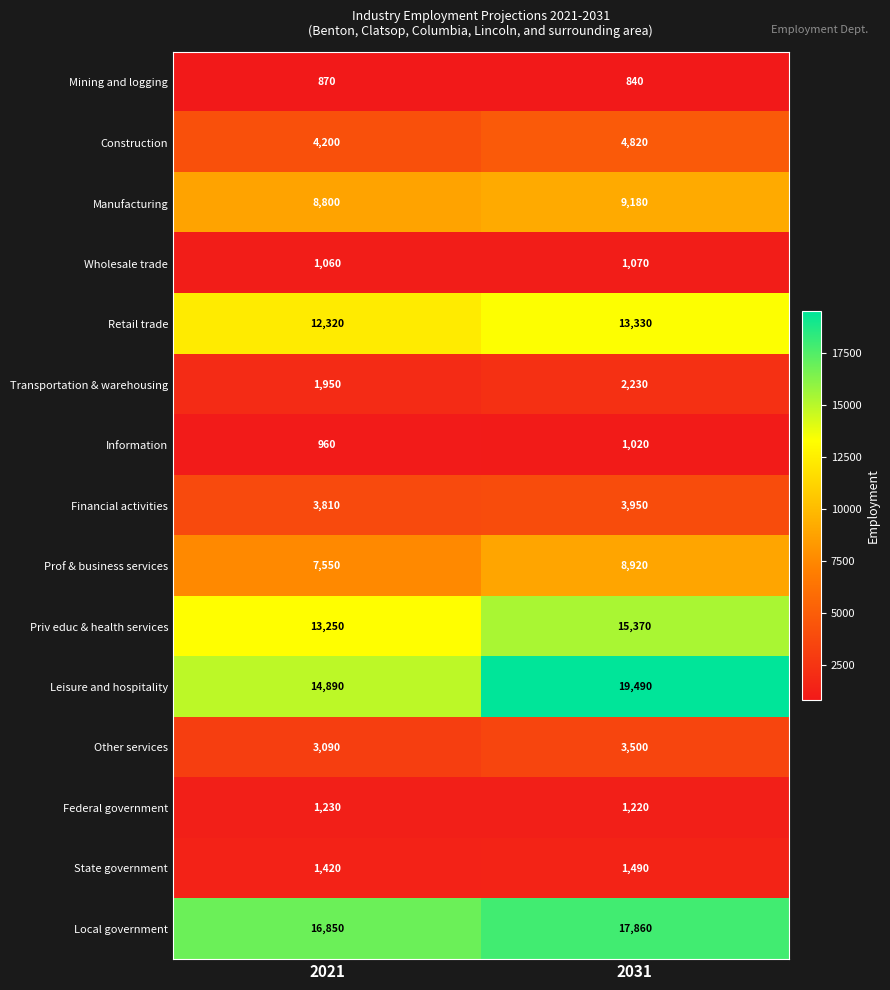

Which label corresponds to the smallest value in the chart?

2031